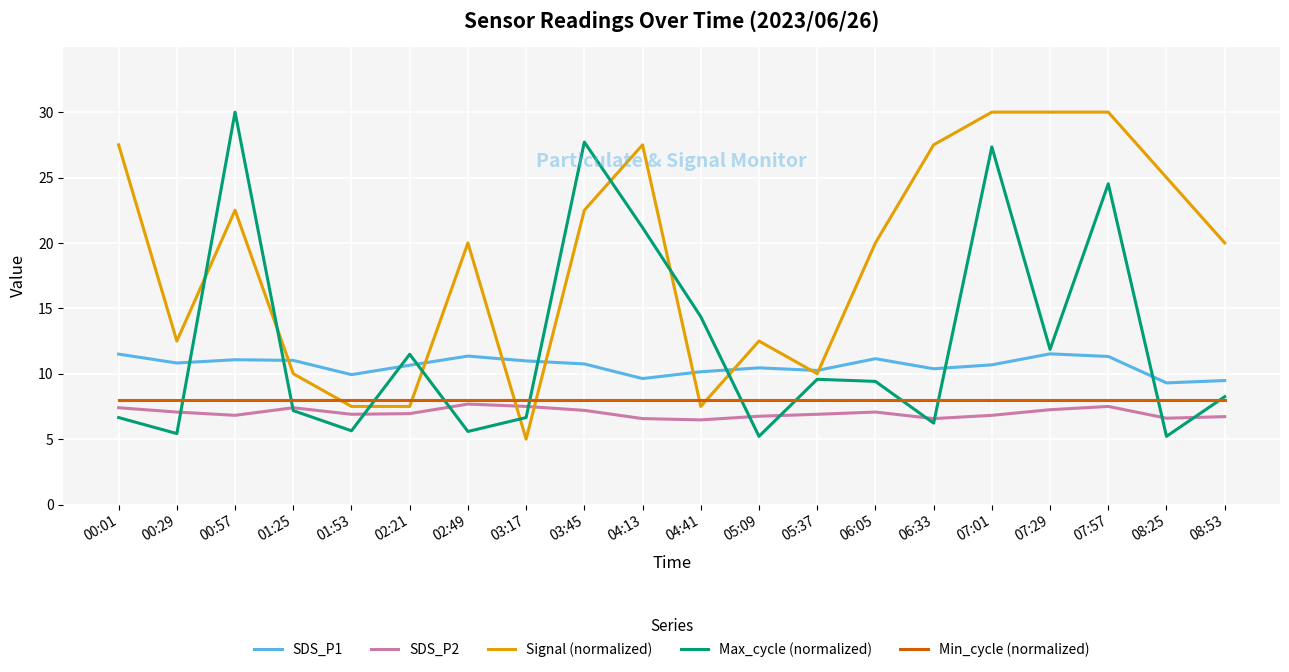

At which category is the sum across all series the highest?

07:01